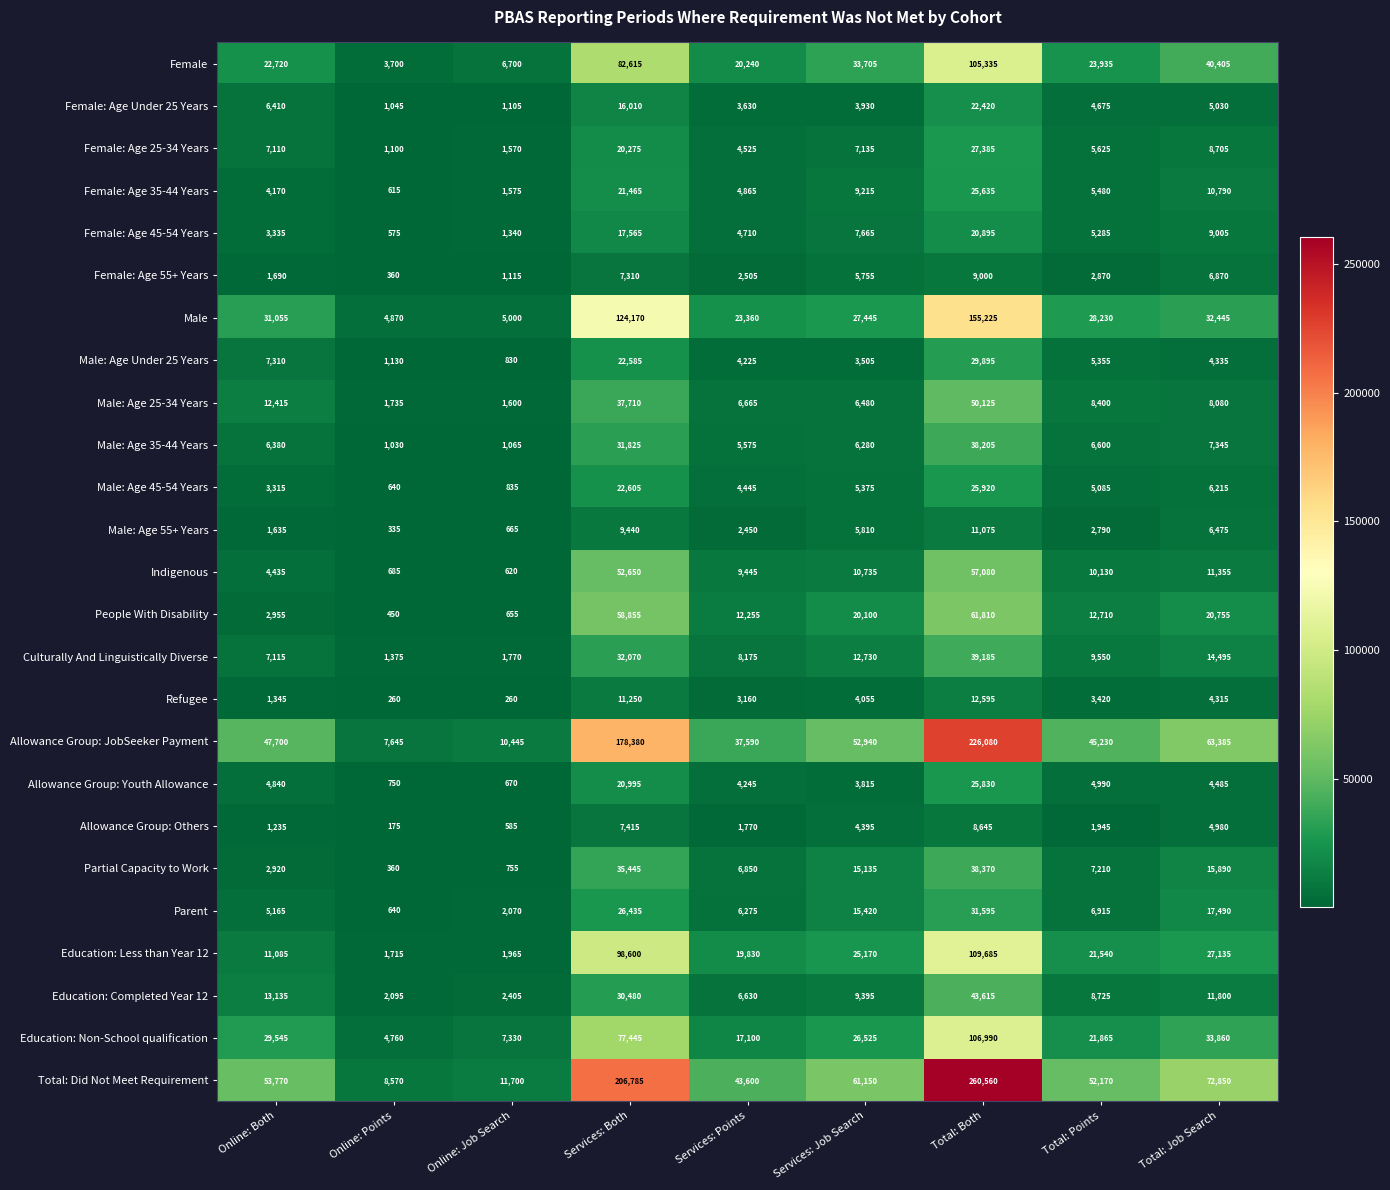

At which category is the sum across all series the highest?

Total: Both